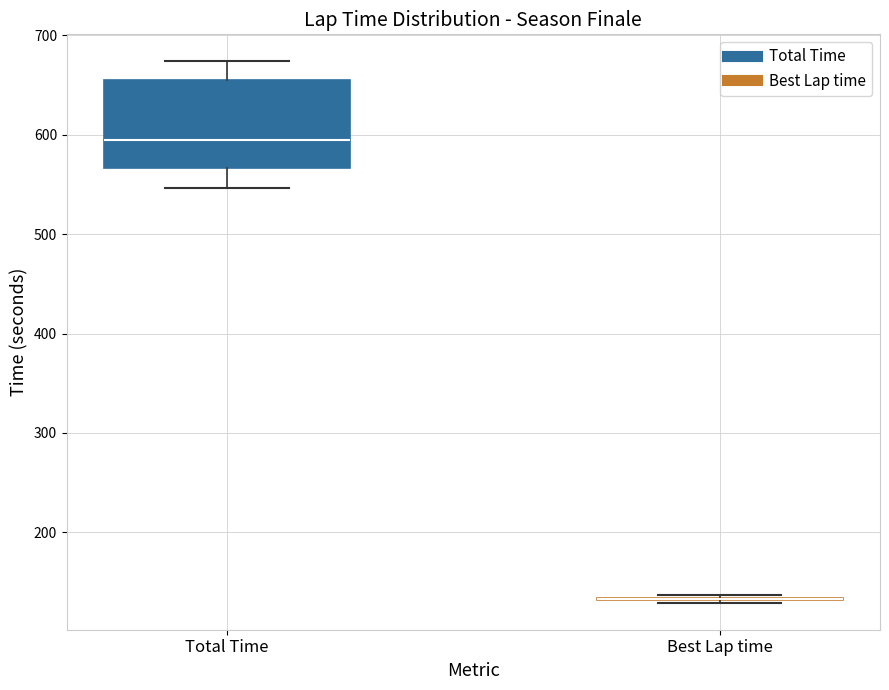

Reading left to right, transcribe this box plot: for each box, give where its median line is, the range the box spans, and where its two whiskers end, as read against the y-axis. The values are not printed on the chart, so give them approximately, as read against the axis.

Total Time: median 600, box 570 to 660, whiskers 550 to 670
Best Lap time: box collapsed to a line at 130, whiskers 130 to 140